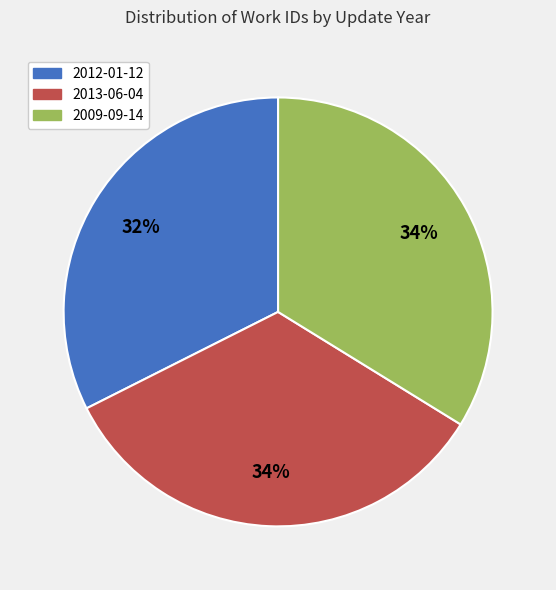

Do 2009-09-14 and 2012-01-12 together represent more than half of the pie?

Yes